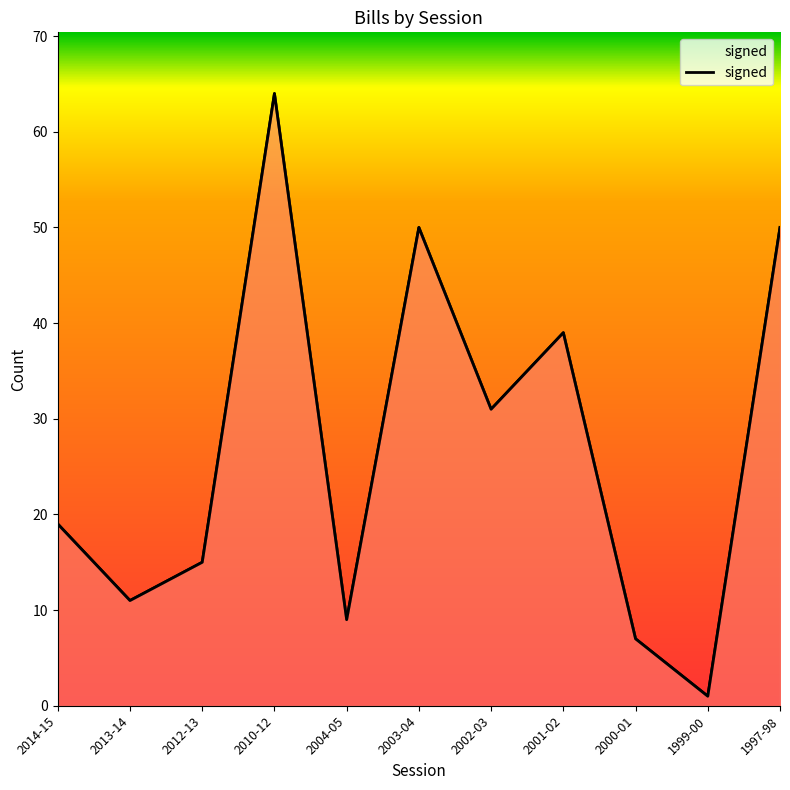

How many data points are above 19?

5